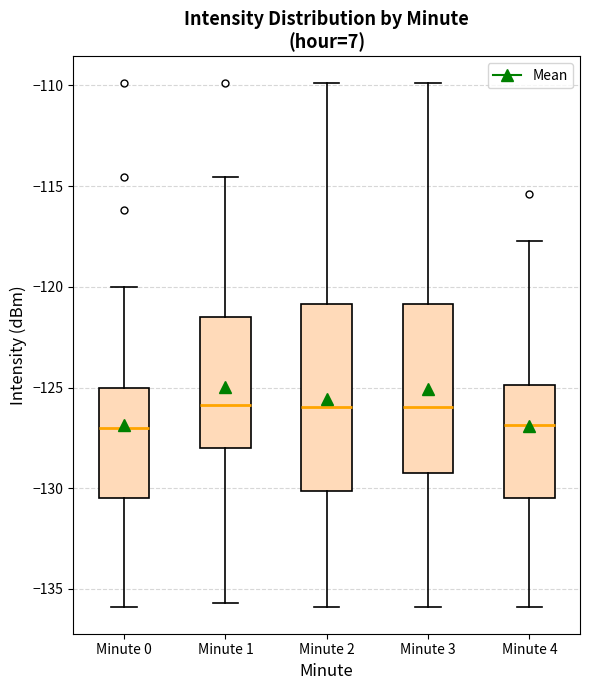

Reading left to right, read every box against the y-axis: the position of its median line, the range the box covers, and the ends of its whiskers. The values are not printed on the chart, so give them approximately, as read against the axis.

Minute 0: median -127.0, box -130.5 to -125.0, whiskers -136.0 to -120.0
Minute 1: median -126.0, box -128.0 to -121.5, whiskers -135.5 to -114.5
Minute 2: median -126.0, box -130.0 to -121.0, whiskers -136.0 to -110.0
Minute 3: median -126.0, box -129.5 to -121.0, whiskers -136.0 to -110.0
Minute 4: median -127.0, box -130.5 to -125.0, whiskers -136.0 to -117.5